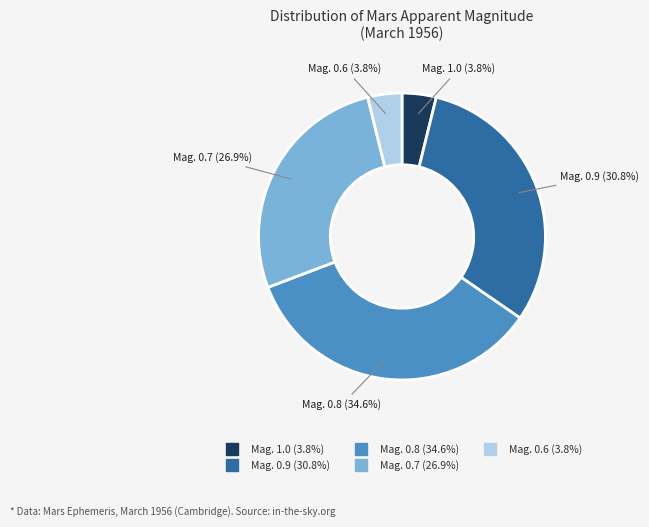

Does Mag. 0.8 account for over 50% of the chart?

No